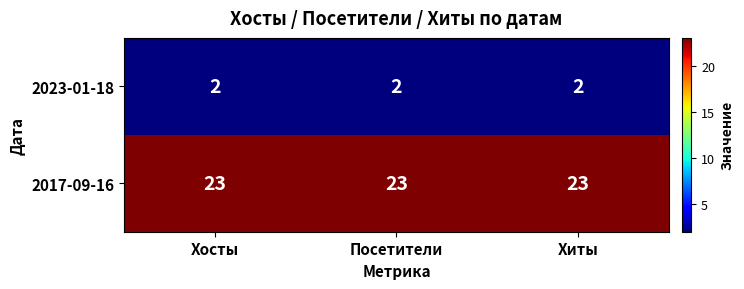

Count the number of categories in the chart.

3